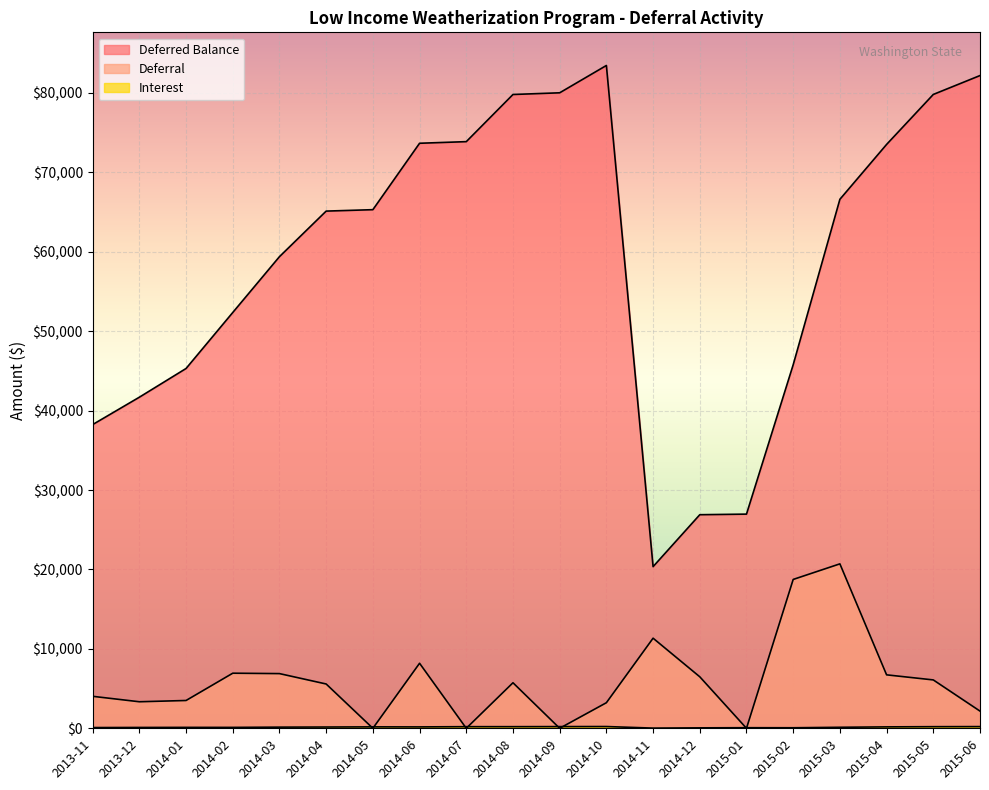

Which series has the largest total across all categories?

Deferred Balance